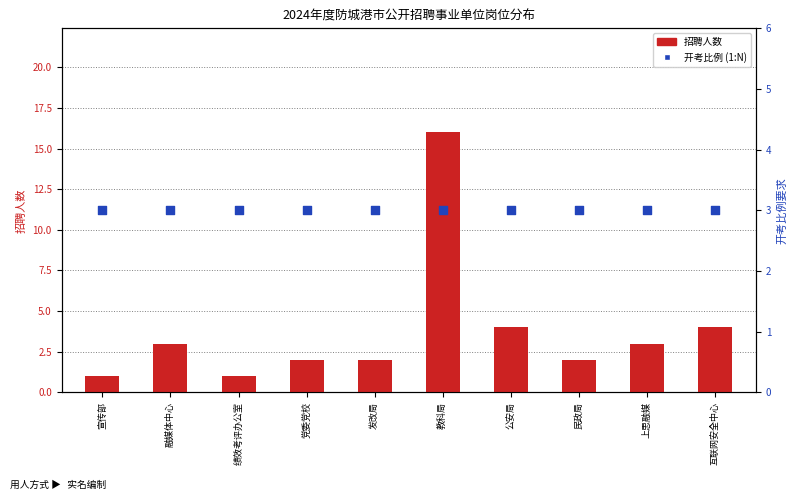

Which series has the largest total across all categories?

招聘人数